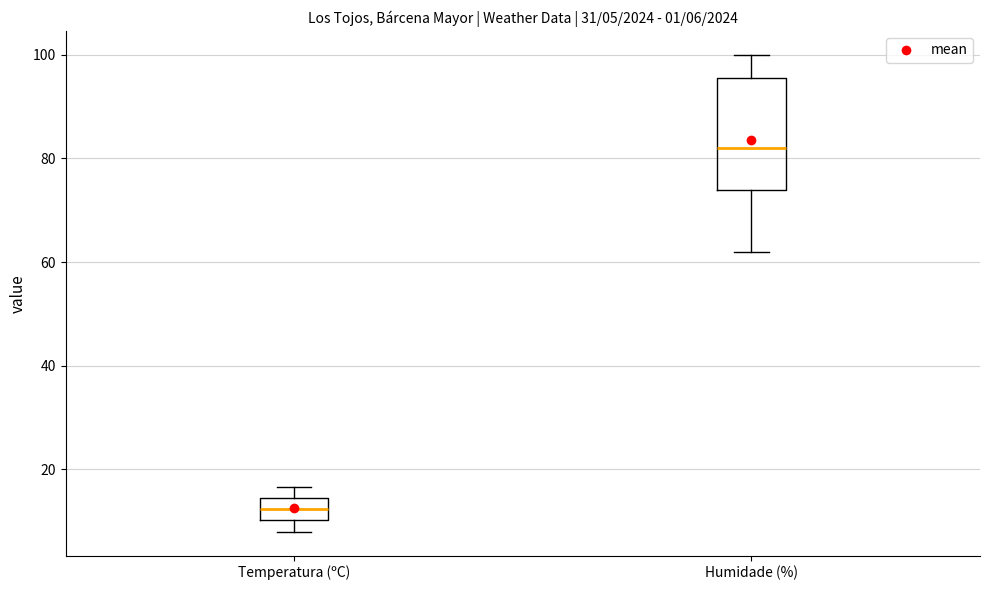

Which box has the lowest median line?

Temperatura (ºC)